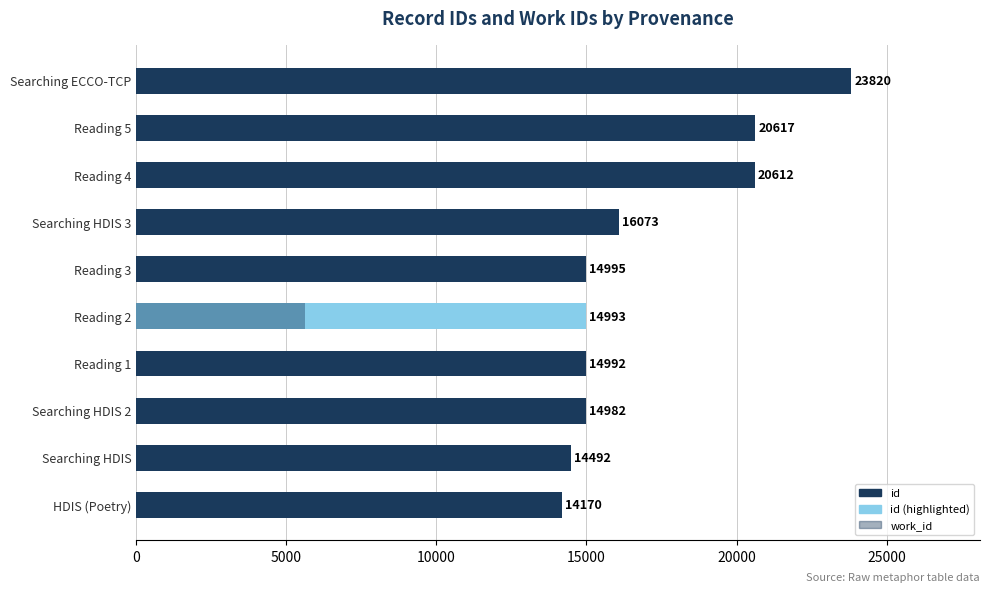

Rank the series by their maximum value, from lowest to highest.

work_id, id